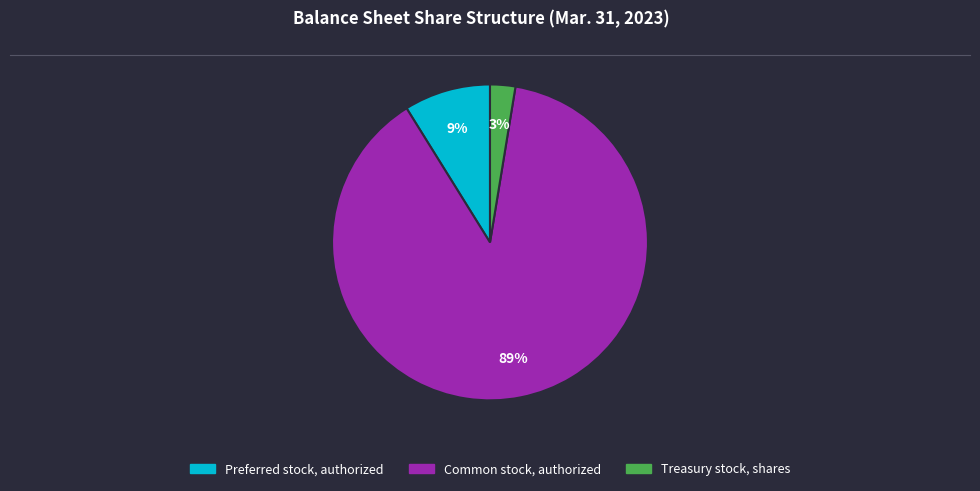

True or false: Common stock, authorized accounts for 99% of the total.

False